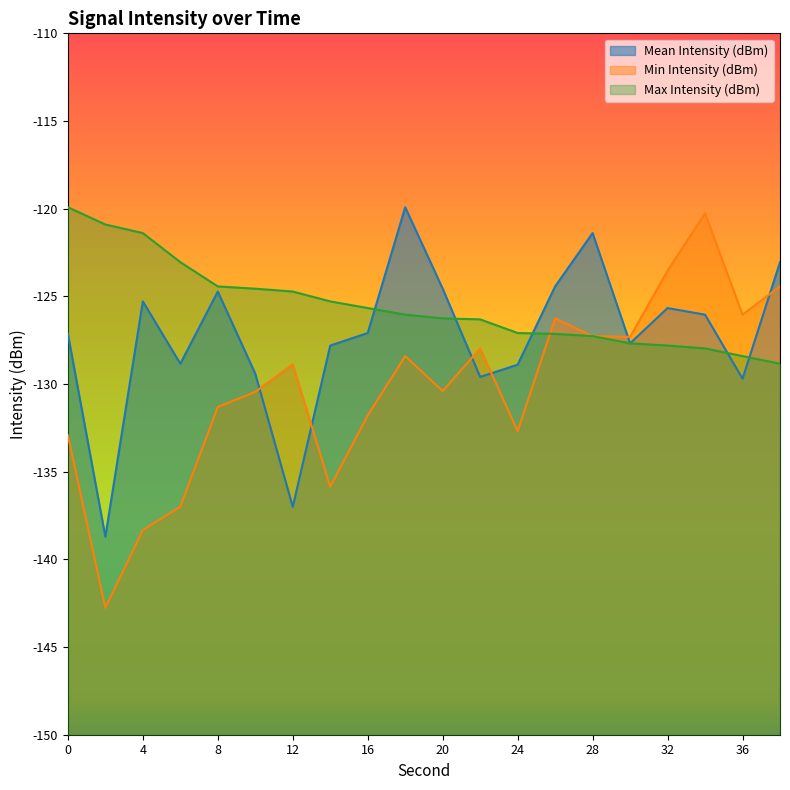

Rank the categories by Min Intensity (dBm) value from highest to lowest.

34, 32, 38, 36, 26, 28, 30, 22, 18, 12, 20, 10, 8, 16, 24, 0, 14, 6, 4, 2